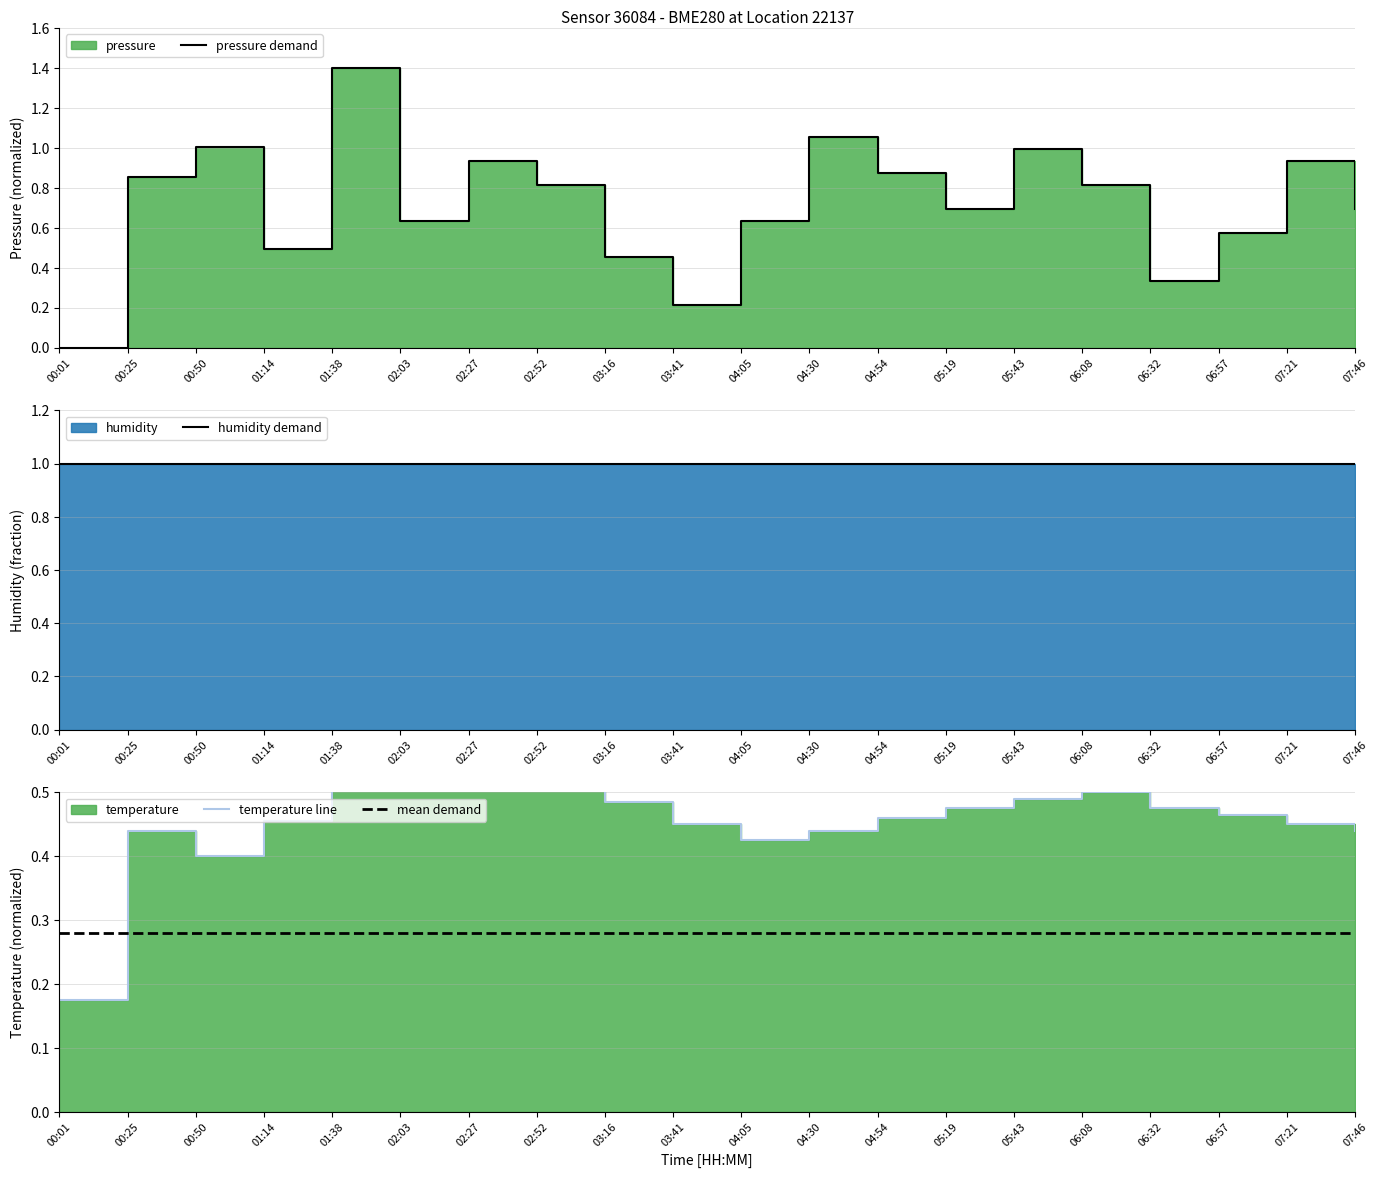

Reading left to right, transcribe all the data shown in this chart.

pressure demand: 00:01=0.0	00:25=0.9	00:50=1.0	01:14=0.5	01:38=1.4	02:03=0.6	02:27=0.9	02:52=0.8	03:16=0.5	03:41=0.2	04:05=0.6	04:30=1.1	04:54=0.9	05:19=0.7	05:43=1.0	06:08=0.8	06:32=0.3	06:57=0.6	07:21=0.9	07:46=0.7
humidity demand: 00:01=1.0	00:25=1.0	00:50=1.0	01:14=1.0	01:38=1.0	02:03=1.0	02:27=1.0	02:52=1.0	03:16=1.0	03:41=1.0	04:05=1.0	04:30=1.0	04:54=1.0	05:19=1.0	05:43=1.0	06:08=1.0	06:32=1.0	06:57=1.0	07:21=1.0	07:46=1.0
temperature line: 00:01=0.2	00:25=0.4	00:50=0.4	01:14=0.5	01:38=0.9	02:03=0.8	02:27=0.7	02:52=0.6	03:16=0.5	03:41=0.5	04:05=0.4	04:30=0.4	04:54=0.5	05:19=0.5	05:43=0.5	06:08=0.5	06:32=0.5	06:57=0.5	07:21=0.5	07:46=0.4
mean demand: 00:01=0.3	00:25=0.3	00:50=0.3	01:14=0.3	01:38=0.3	02:03=0.3	02:27=0.3	02:52=0.3	03:16=0.3	03:41=0.3	04:05=0.3	04:30=0.3	04:54=0.3	05:19=0.3	05:43=0.3	06:08=0.3	06:32=0.3	06:57=0.3	07:21=0.3	07:46=0.3